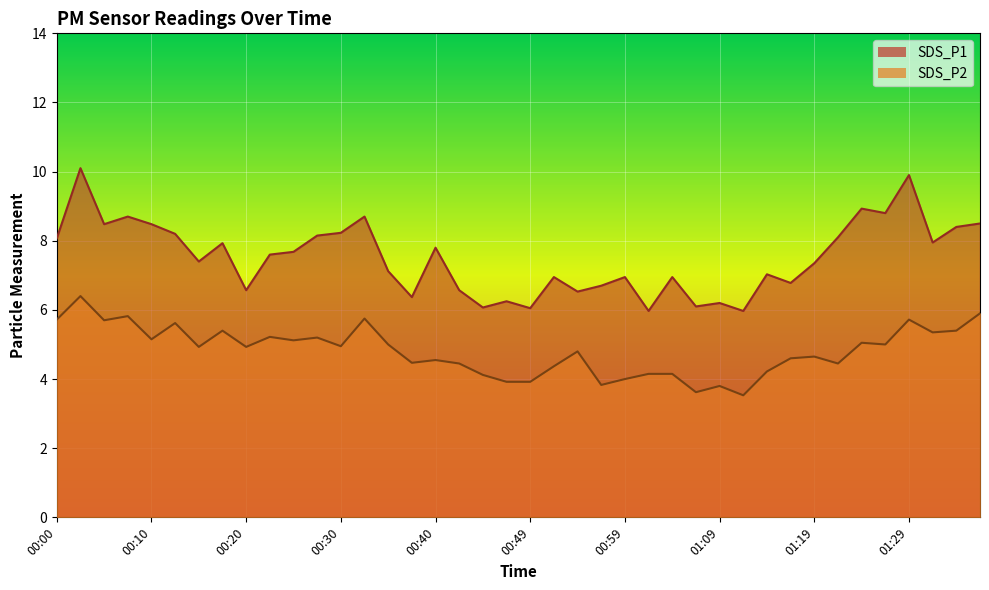

Which series has the largest total across all categories?

SDS_P1